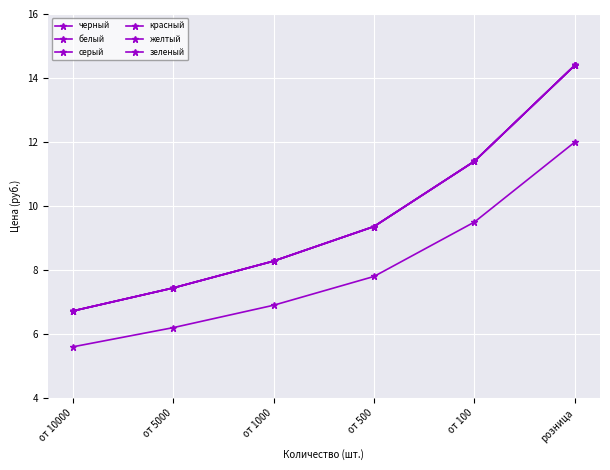

At which category is the sum across all series the highest?

розница